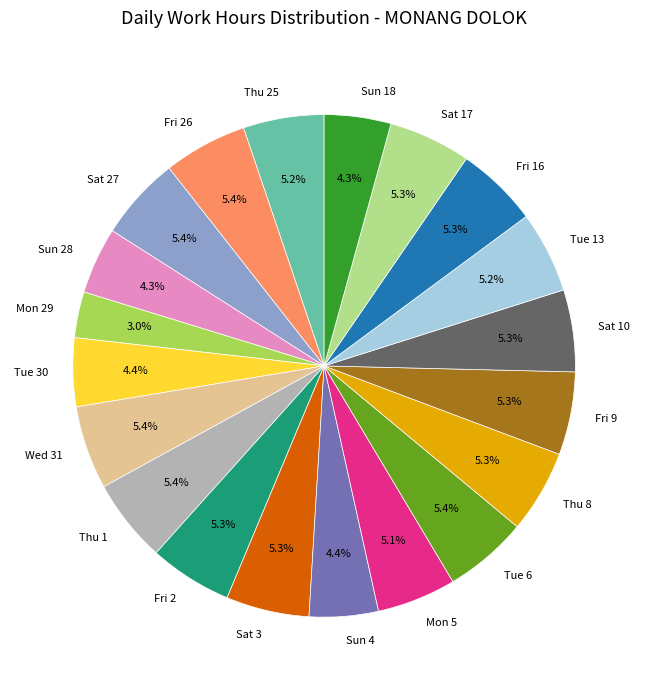

Combined, what portion of the pie is Tue 13 and Sun 18?

9.5%